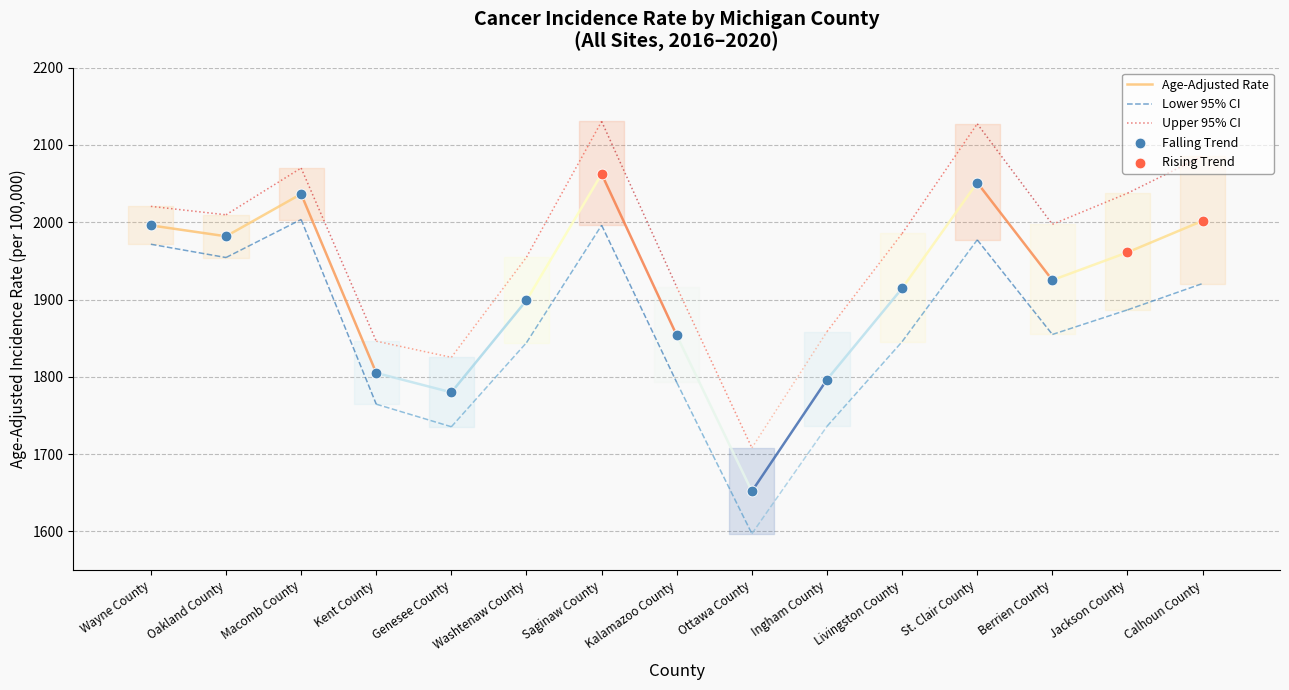

Is the value of Lower 95% CI at Oakland County greater than the value of Upper 95% CI at Oakland County?

No